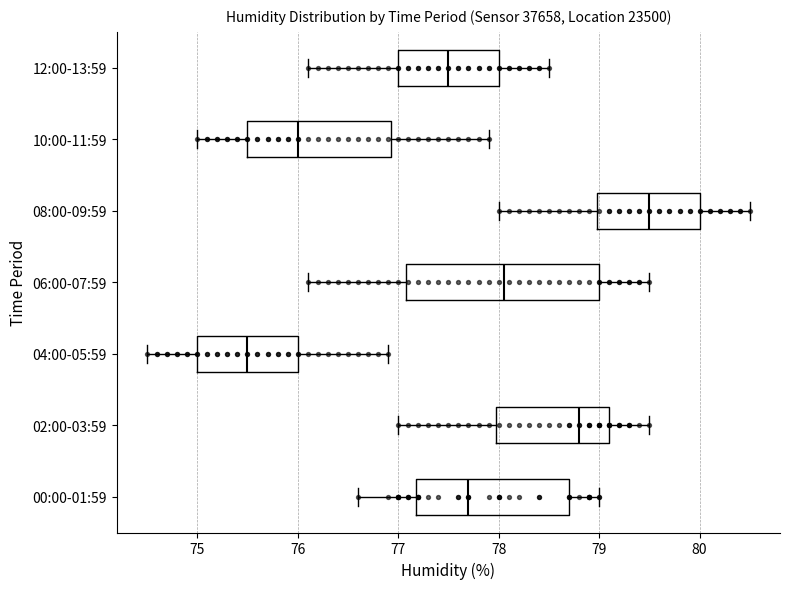

Reading bottom to top, read every box against the x-axis: the position of its median line, the range the box covers, and the ends of its whiskers. The values are not printed on the chart, so give them approximately, as read against the axis.

00:00-01:59: median 77.7, box 77.2 to 78.7, whiskers 76.6 to 79.0
02:00-03:59: median 78.8, box 78.0 to 79.1, whiskers 77.0 to 79.5
04:00-05:59: median 75.5, box 75.0 to 76.0, whiskers 74.5 to 76.9
06:00-07:59: median 78.1, box 77.1 to 79.0, whiskers 76.1 to 79.5
08:00-09:59: median 79.5, box 79.0 to 80.0, whiskers 78.0 to 80.5
10:00-11:59: median 76.0, box 75.5 to 76.9, whiskers 75.0 to 77.9
12:00-13:59: median 77.5, box 77.0 to 78.0, whiskers 76.1 to 78.5